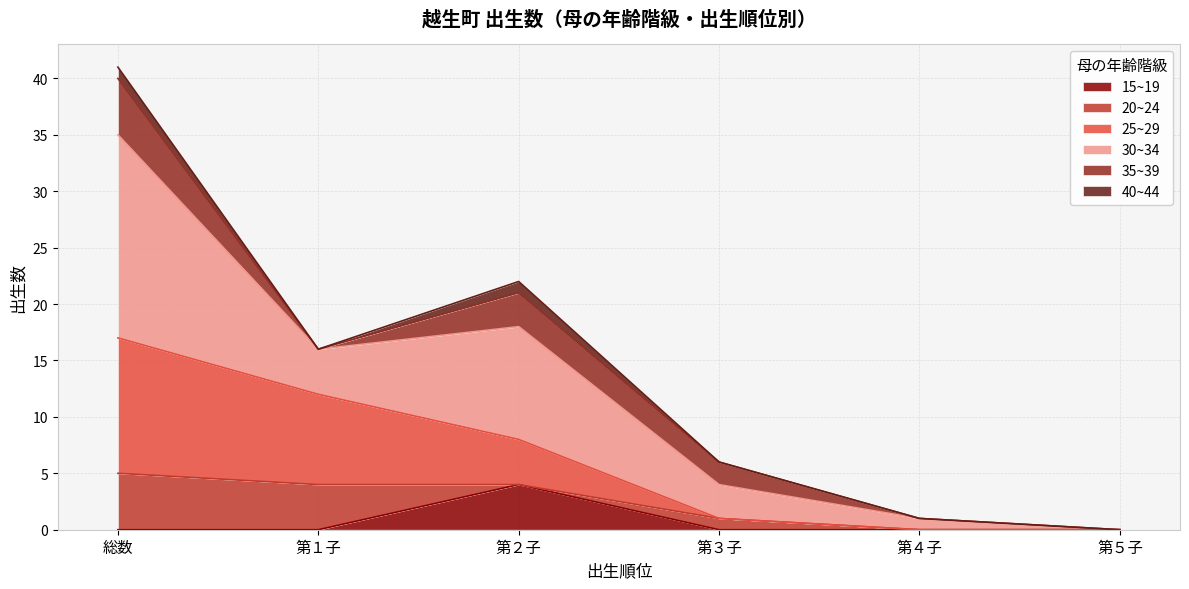

At which label does 15~19 reach its peak?

第２子